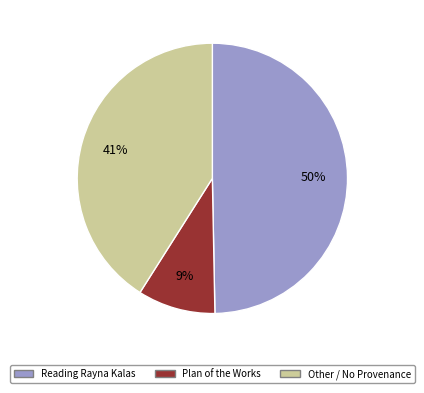

Is there a majority slice in this chart?

No